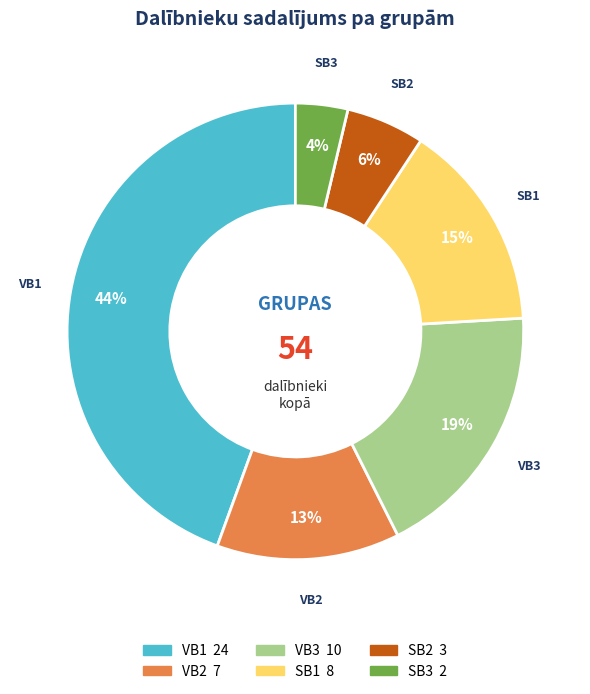

True or false: SB3 accounts for 4% of the total.

True